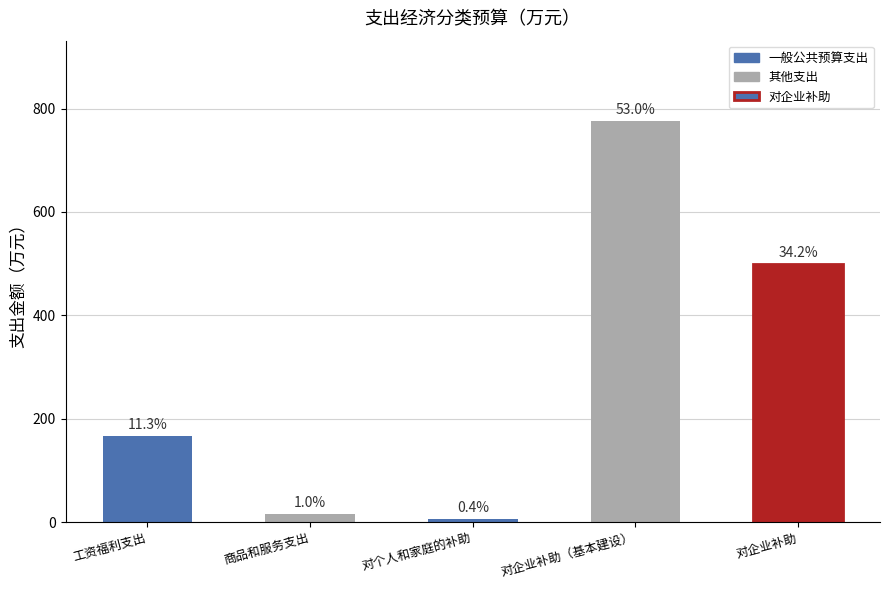

What is the label of the 1st bar from the right?

对企业补助